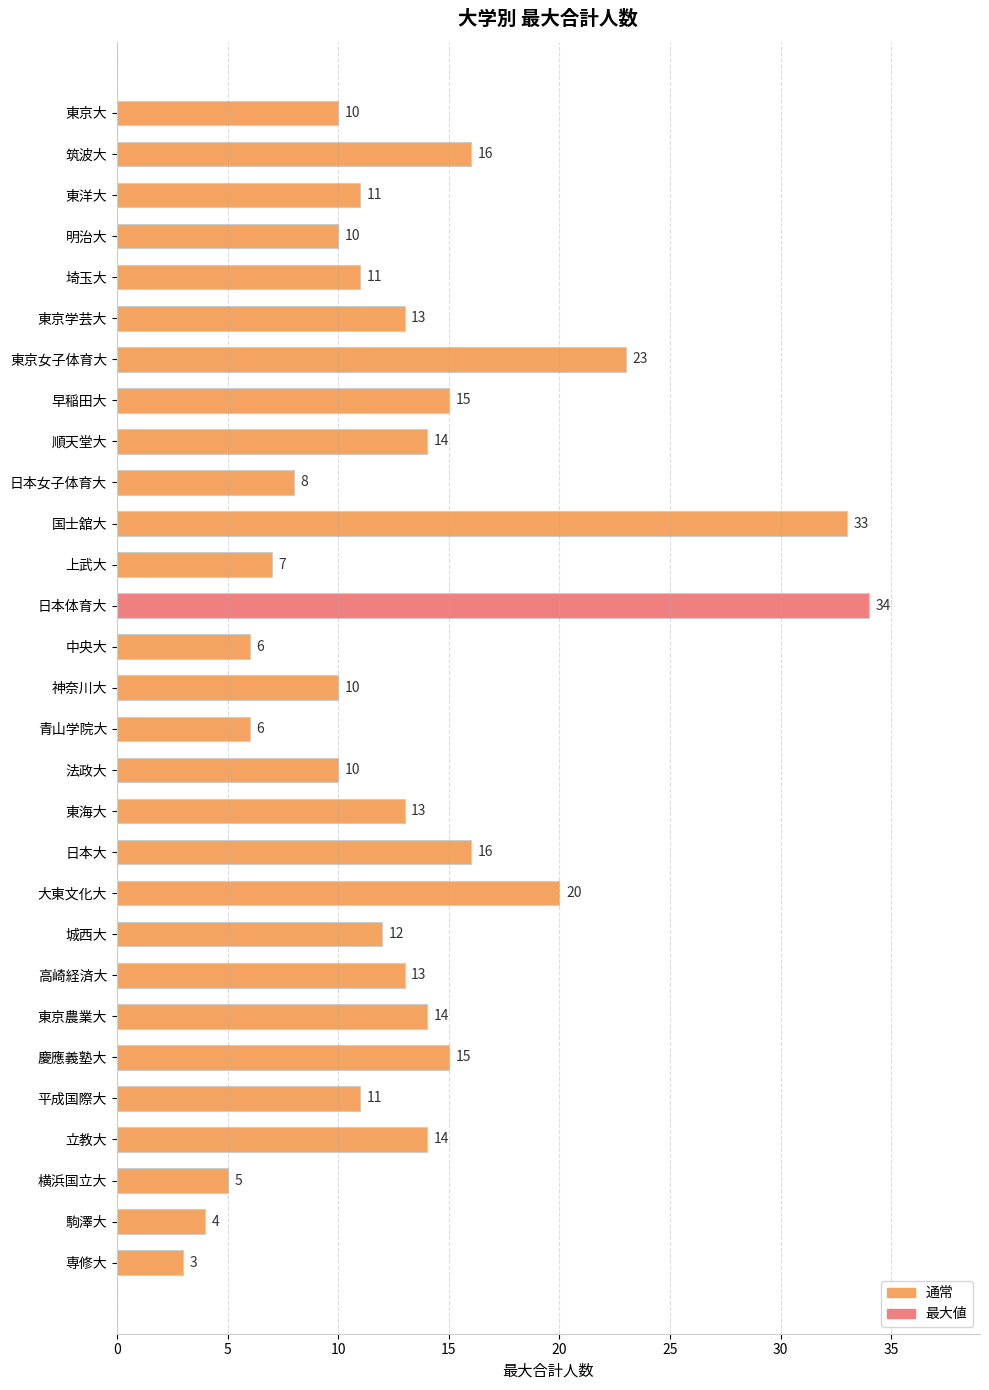

Read the value at 日本大, to the nearest 10.

20